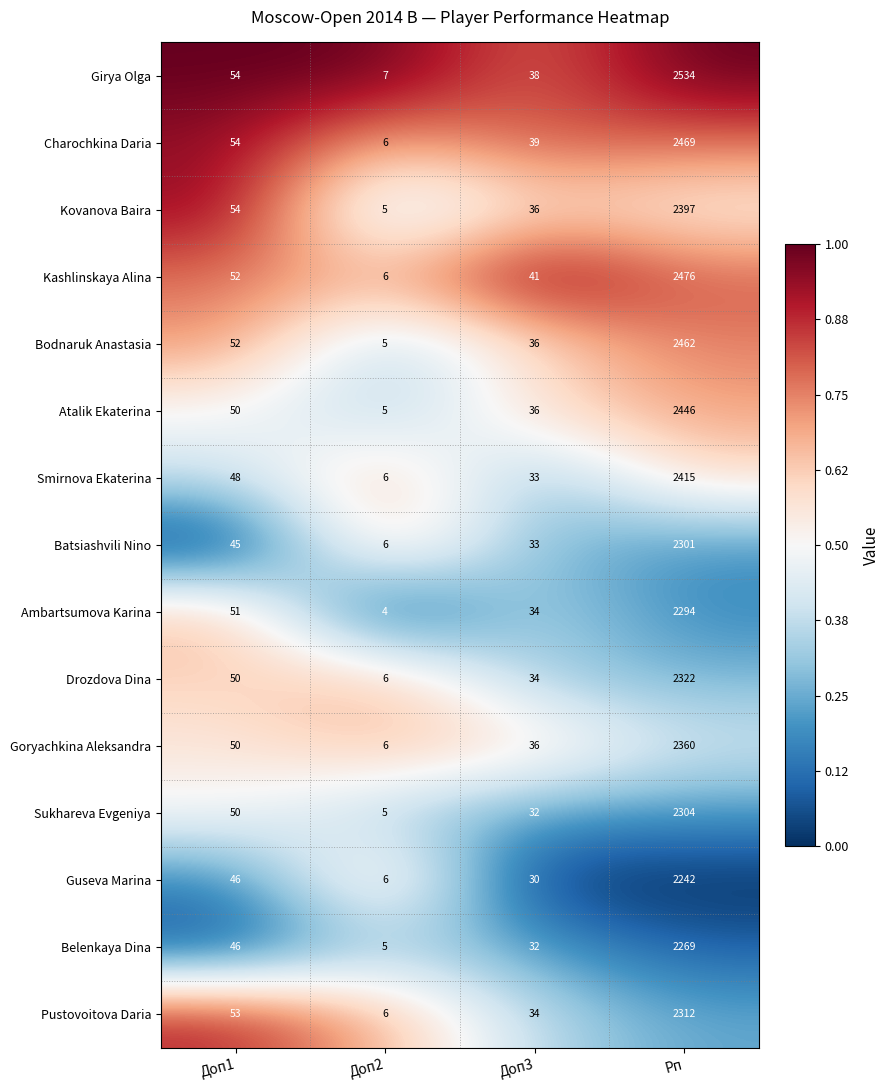

Read the Kashlinskaya Alina value at Доп1.

52